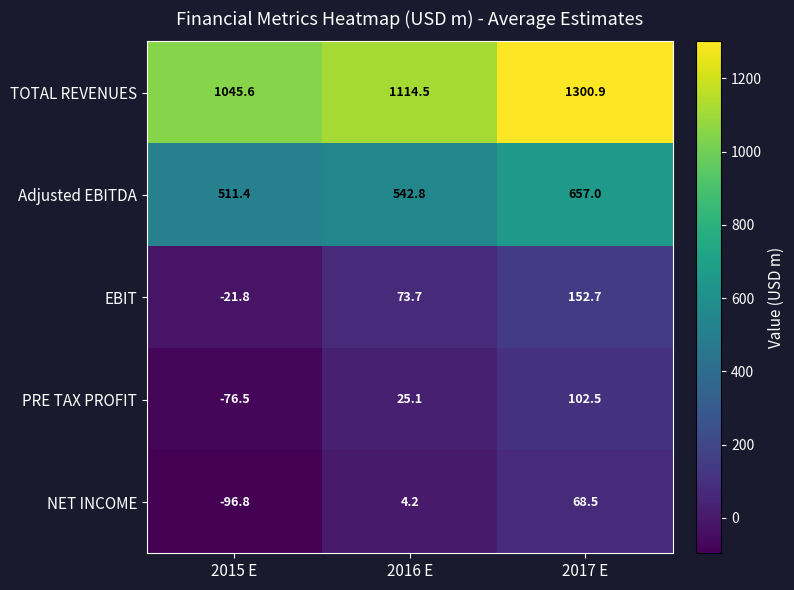

Is it true that TOTAL REVENUES equals 2285.1 at 2017 E?

False